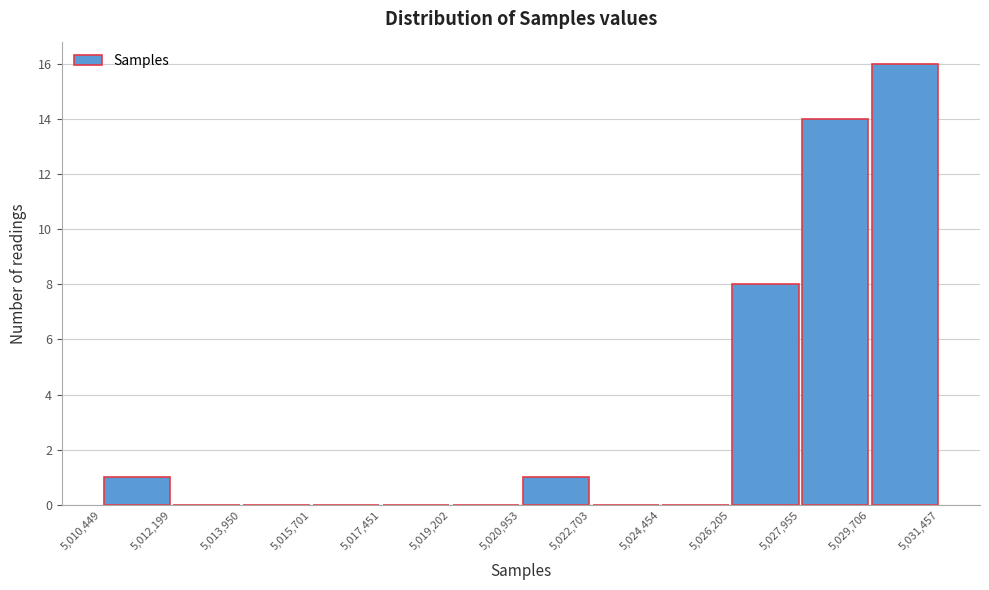

Reading left to right, transcribe this chart: for each bar, give the range it covers on the x-axis and its height. The values are not printed on the chart, so give them approximately, as read against the axis.

5,010,449 to 5,012,199: 1
5,012,199 to 5,013,950: 0
5,013,950 to 5,015,701: 0
5,015,701 to 5,017,451: 0
5,017,451 to 5,019,202: 0
5,019,202 to 5,020,953: 0
5,020,953 to 5,022,703: 1
5,022,703 to 5,024,454: 0
5,024,454 to 5,026,205: 0
5,026,205 to 5,027,955: 8
5,027,955 to 5,029,706: 14
5,029,706 to 5,031,457: 16